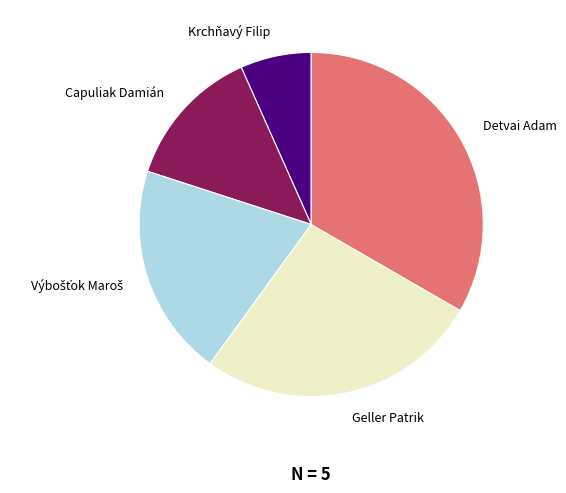

Between Krchňavý Filip and Detvai Adam, which is larger?

Detvai Adam